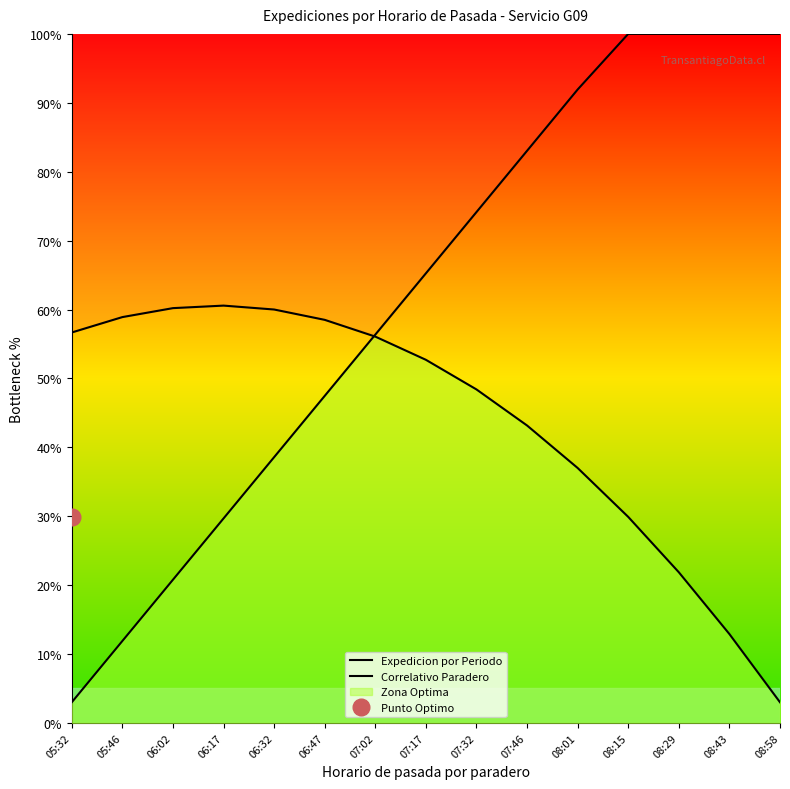

Where does the Correlativo Paradero series first go above 65?

07:17